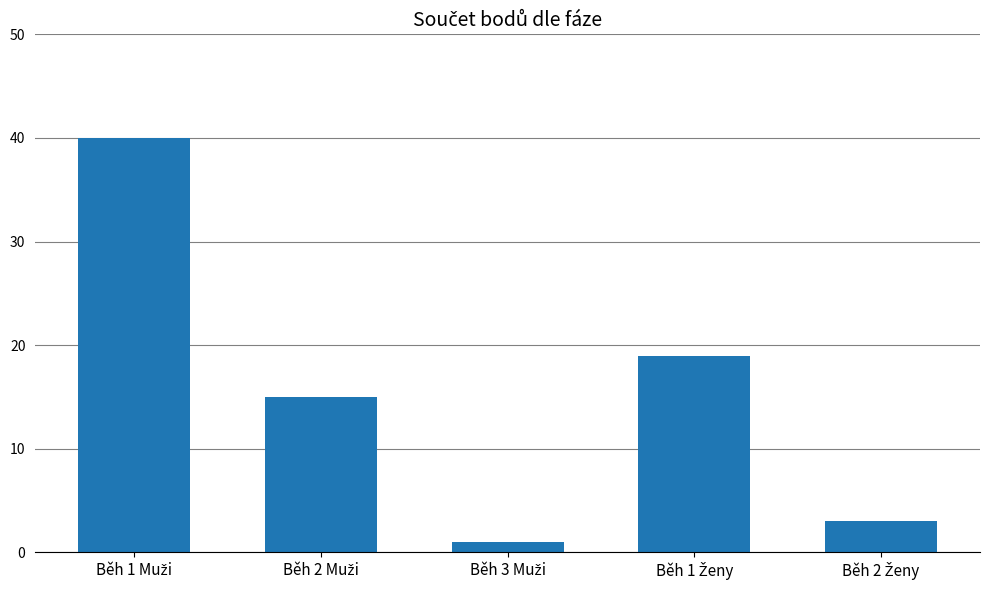

What is the value of the 4th bar from the left?

19